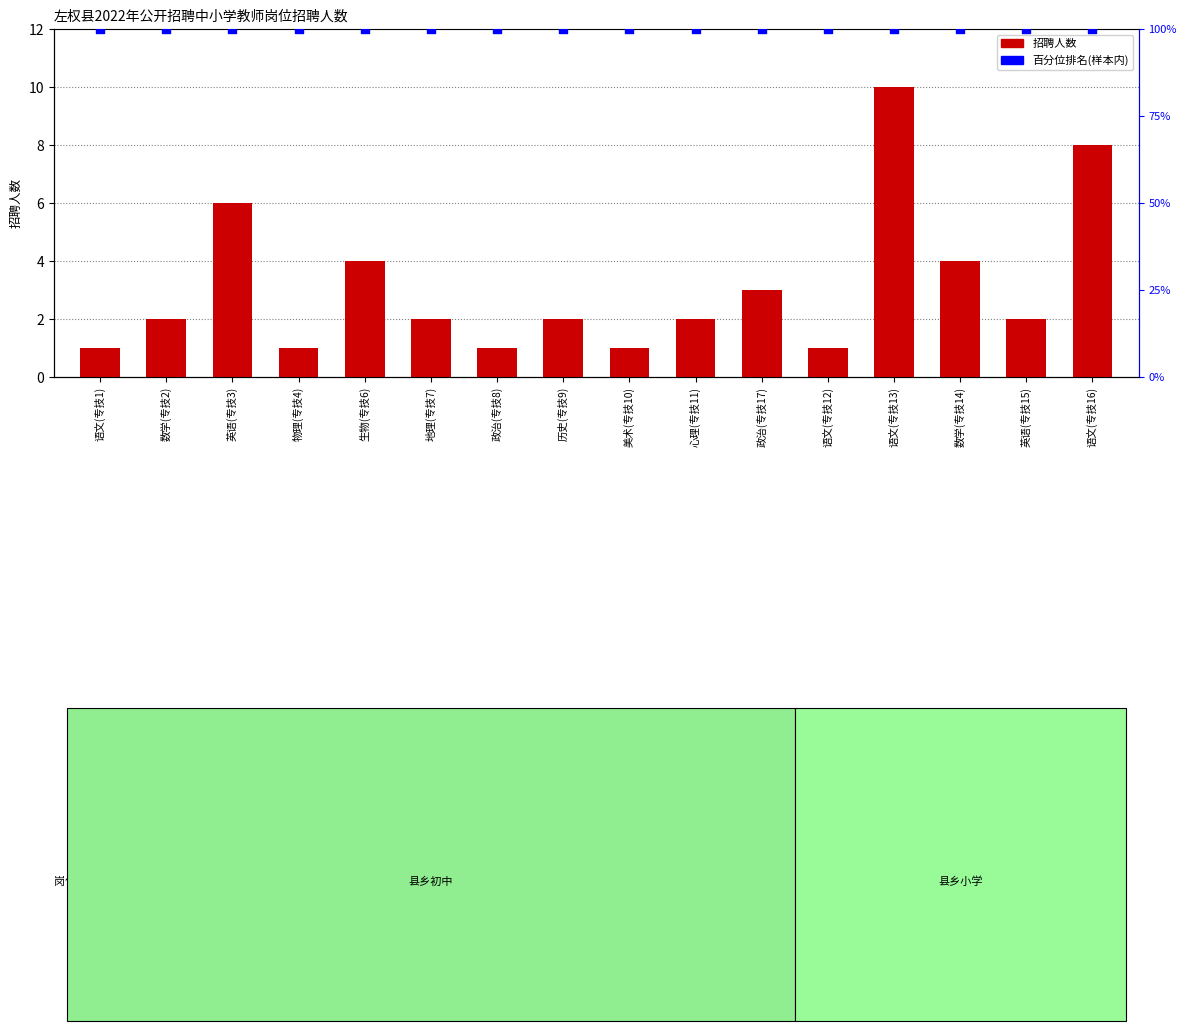

At which category is the sum across all series the highest?

语文(专技13)